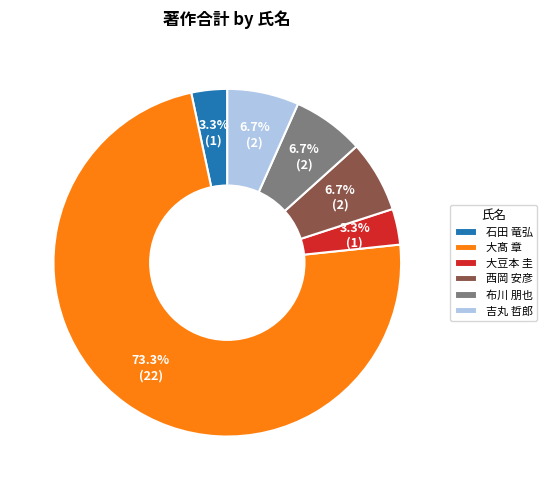

Which has a higher value, 大髙 章 or 石田 竜弘?

大髙 章